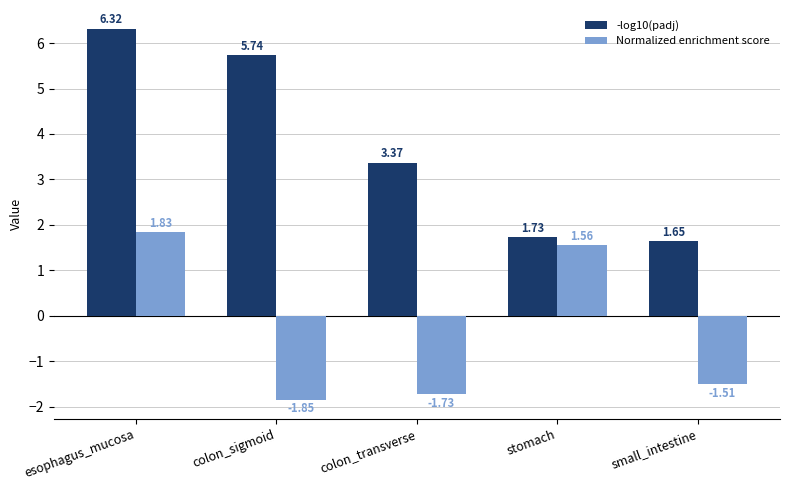

How many groups of bars are there?

5